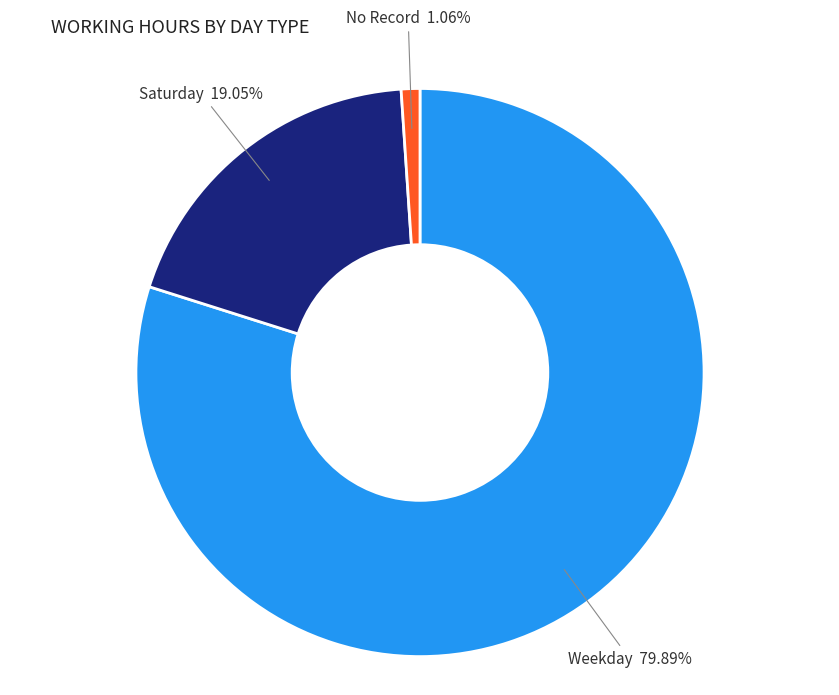

Rank the categories by value from highest to lowest.

Weekday, Saturday, No Record